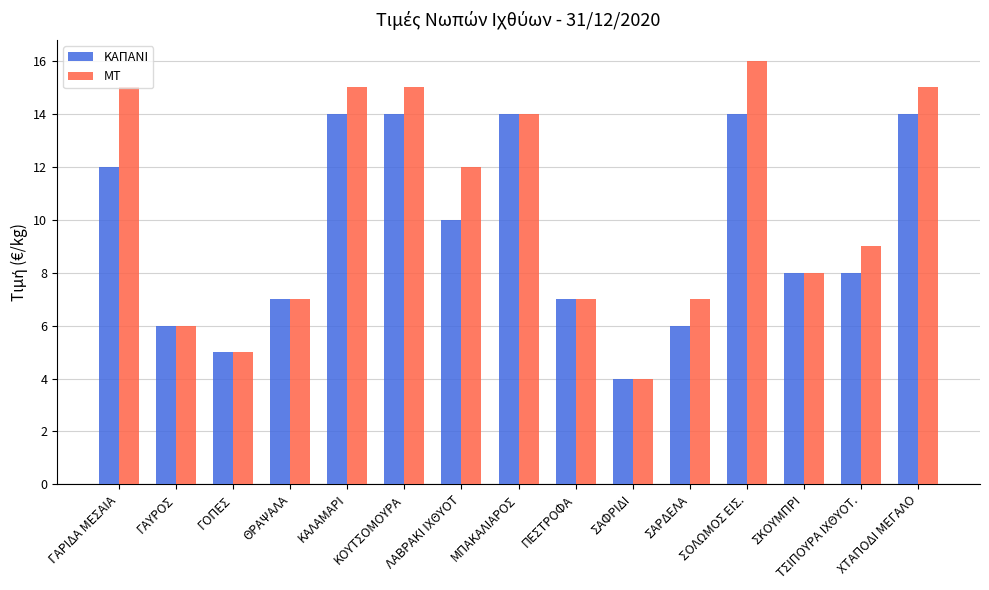

List the series in order of their overall mean, lowest first.

ΚΑΠΑΝΙ, ΜΤ